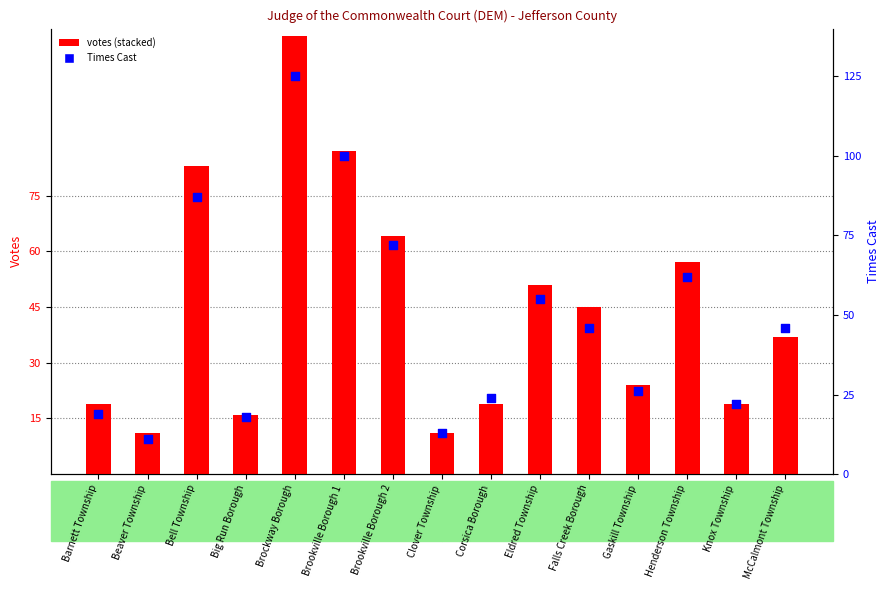

Which series has the largest total across all categories?

Times Cast